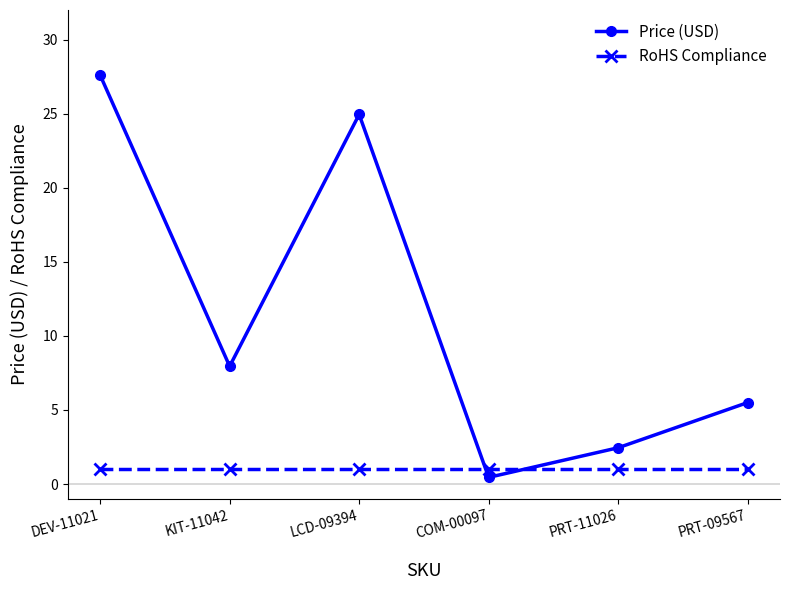

In Price (USD), how many points are lower than both neighbors (excluding endpoints)?

2